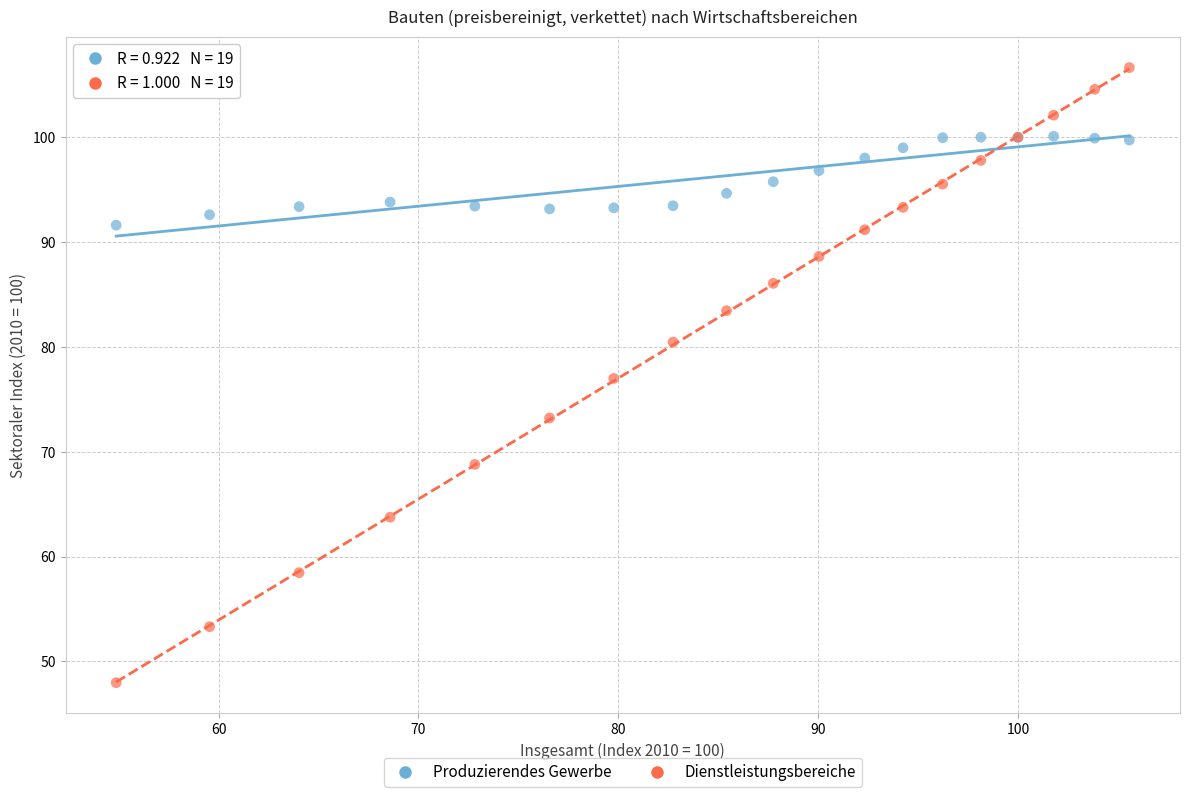

Which series has the widest spread of Y values?

Dienstleistungsbereiche